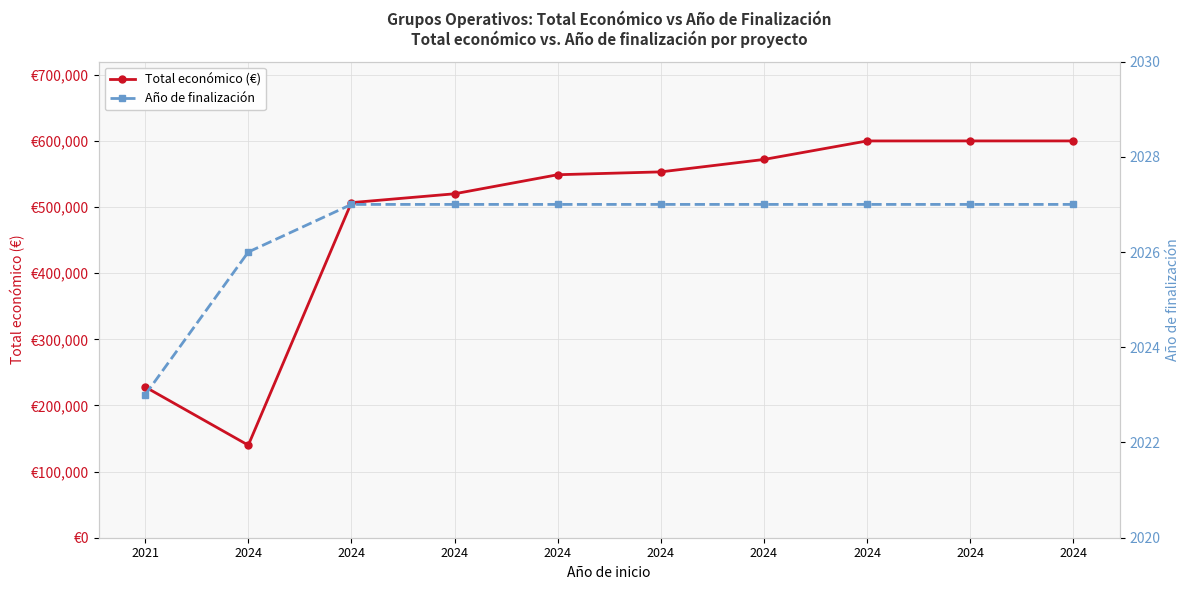

True or false: Año de finalización and Total económico (€) cross at least once.

False